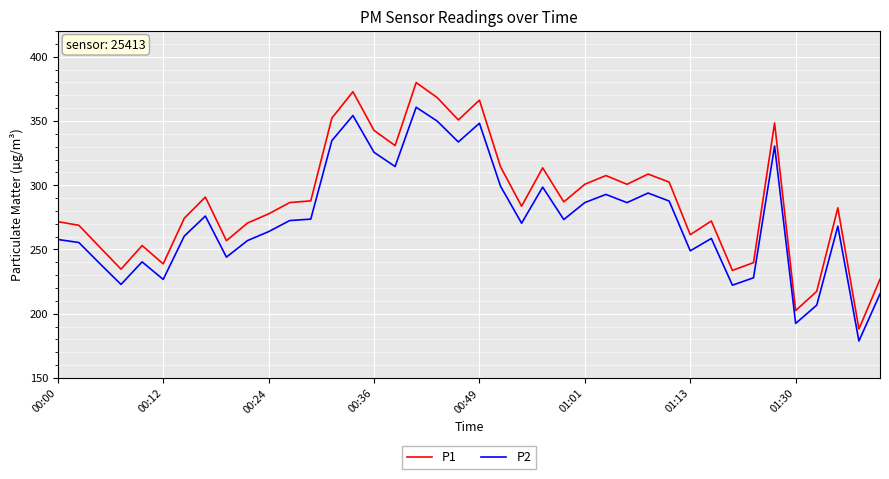

What is the difference between the maximum and minimum values in the P2 series?

181.8